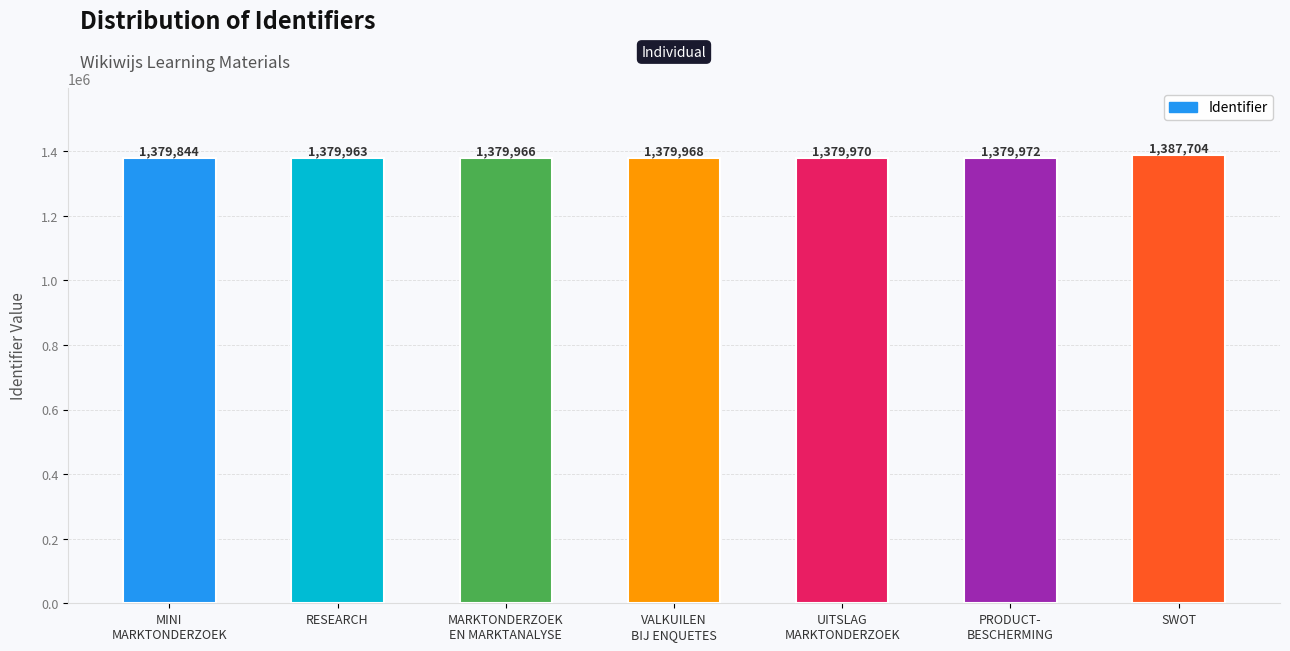

Rank the categories by value from highest to lowest.

SWOT, PRODUCT-
BESCHERMING, UITSLAG
MARKTONDERZOEK, VALKUILEN
BIJ ENQUETES, MARKTONDERZOEK
EN MARKTANALYSE, RESEARCH, MINI
MARKTONDERZOEK